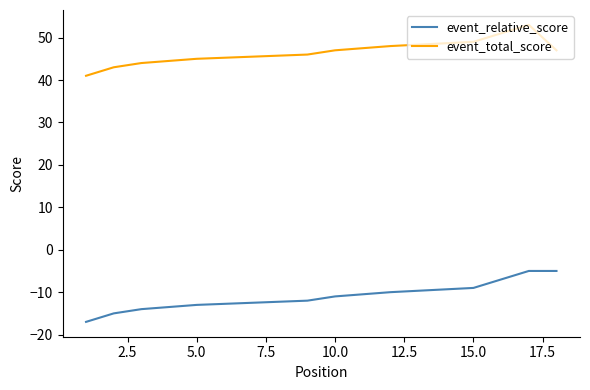

The value of event_total_score at 5.0 is 78. True or false?

False